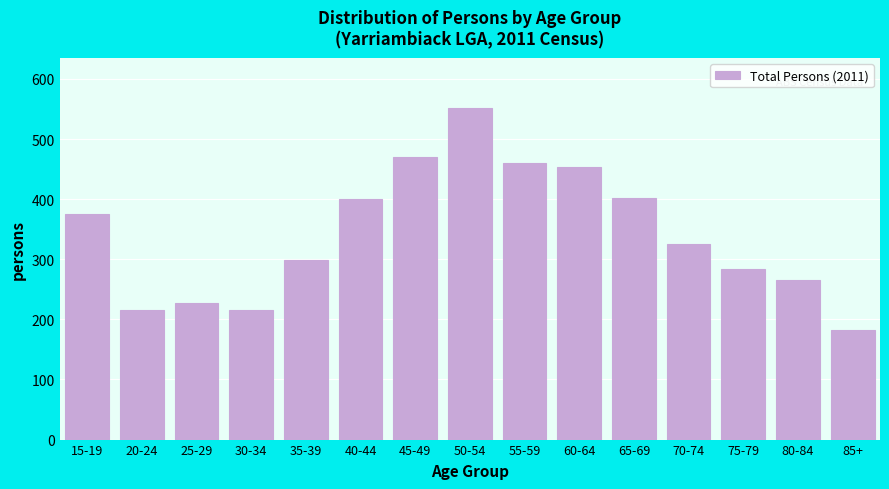

Is it true that the value at 65-69 is 144?

False